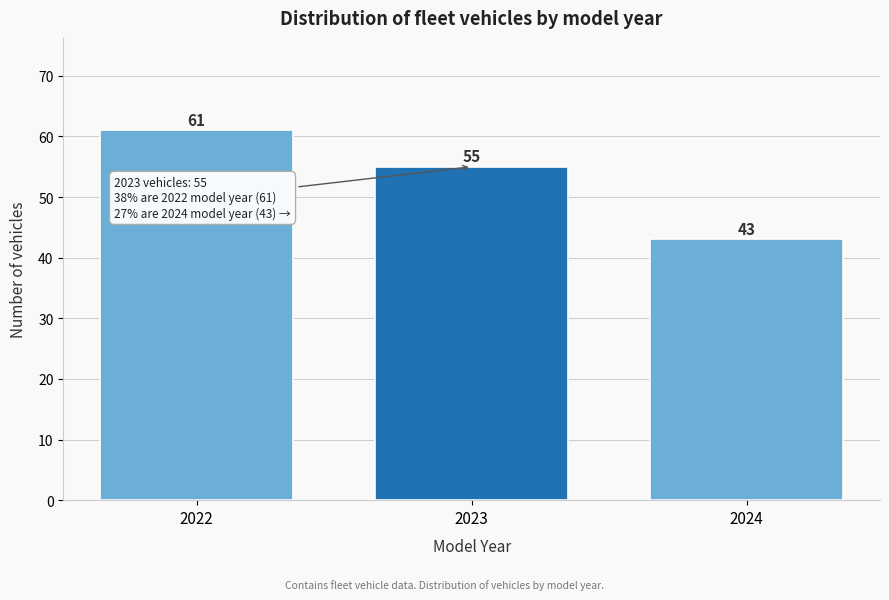

Reading left to right, transcribe all the data shown in this chart.

61	55	43